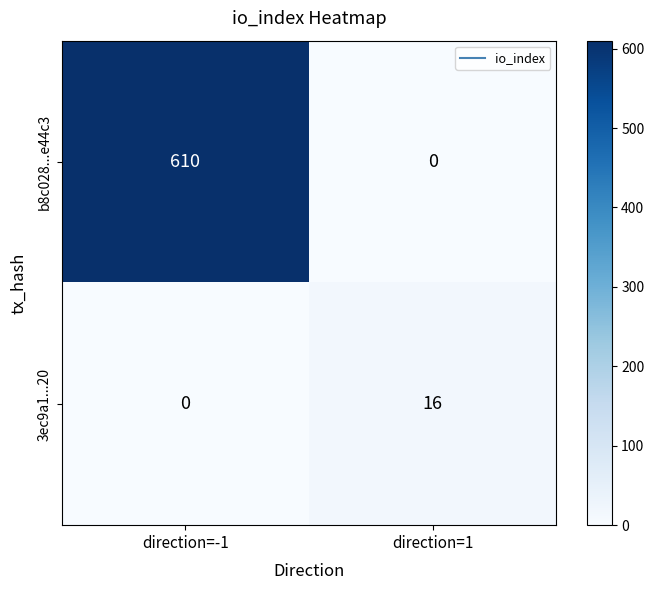

Which series has the widest spread of values?

b8c028...e44c3